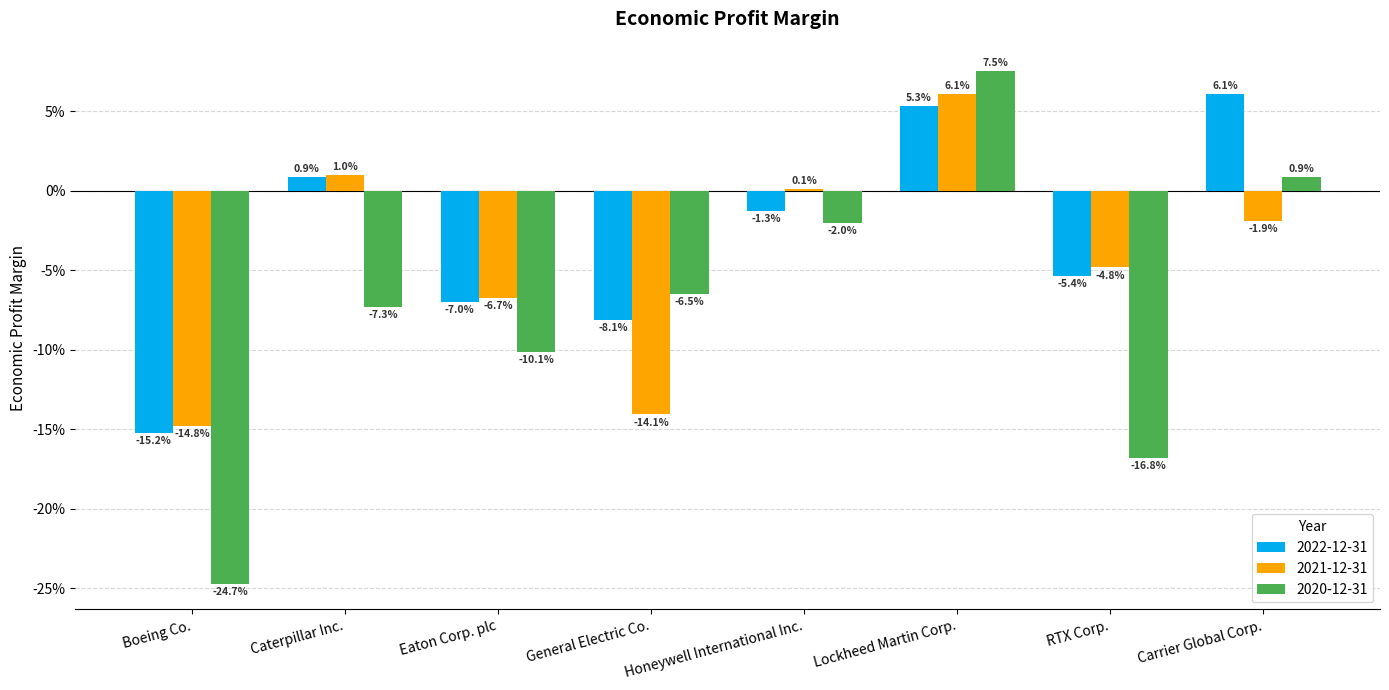

Does the chart contain any negative values?

Yes